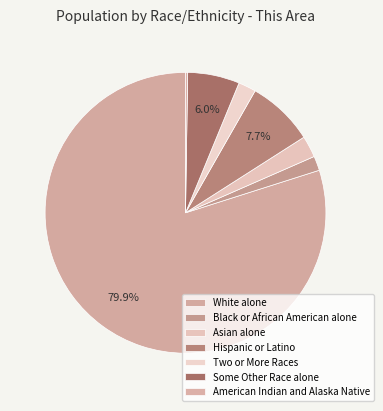

Which category has the biggest portion of the pie?

White alone